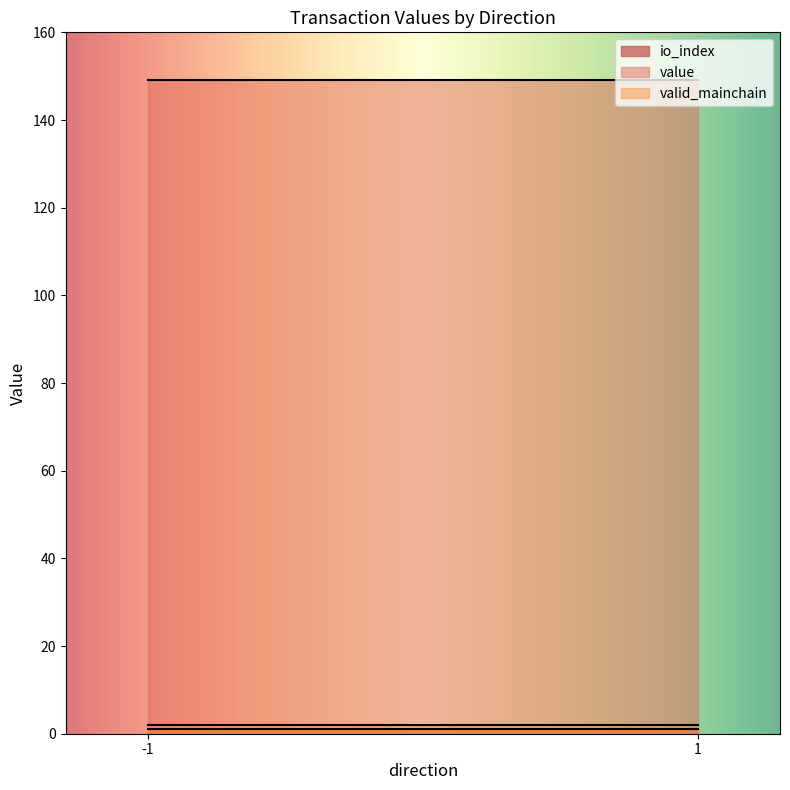

Which label corresponds to the largest value in the chart?

-1